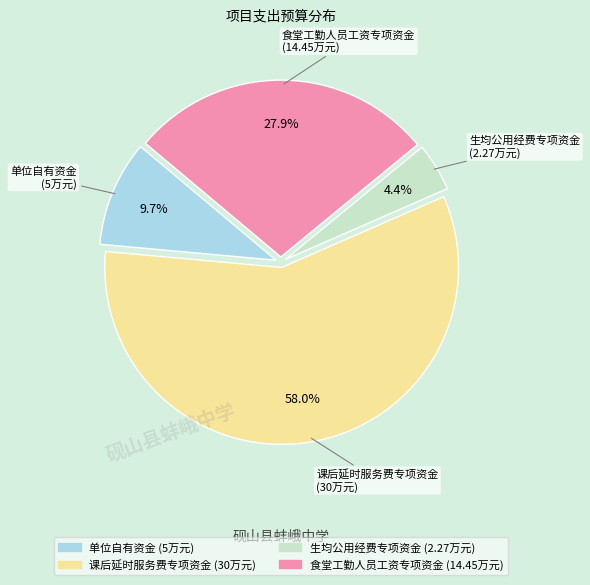

Does 食堂工勤人员工资专项资金 account for over 50% of the chart?

No